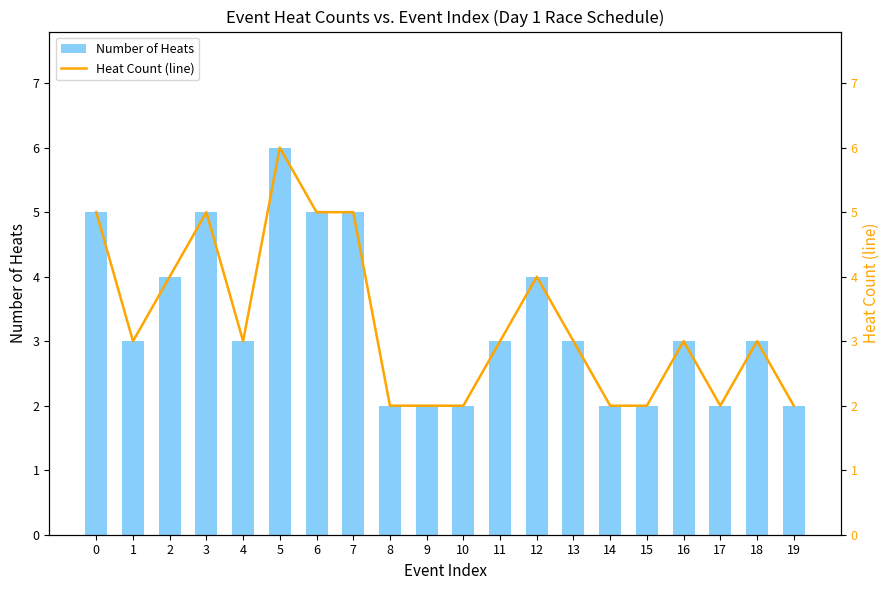

Which has a higher value, 4 or 1?

4